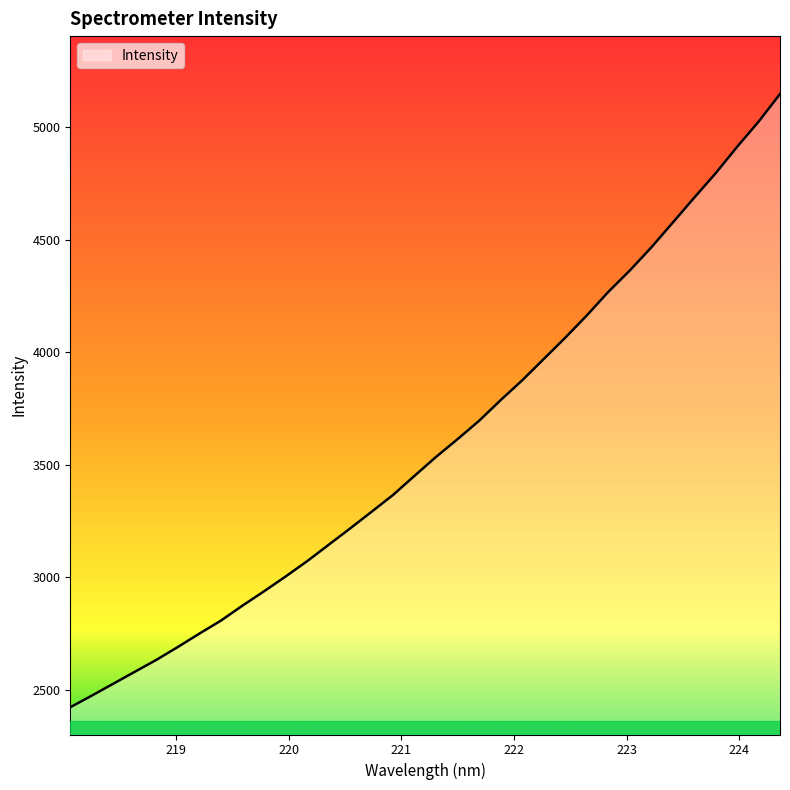

How many distinct data groups are displayed?

1